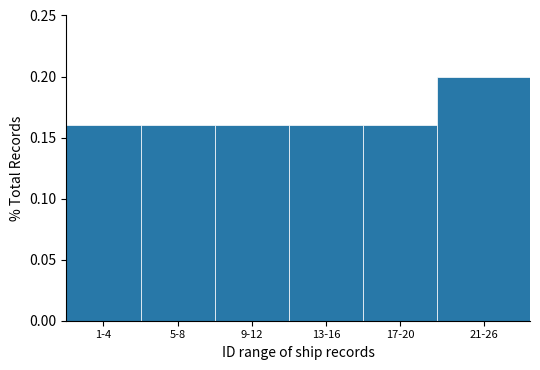

Which category has the highest value across all series?

21-26